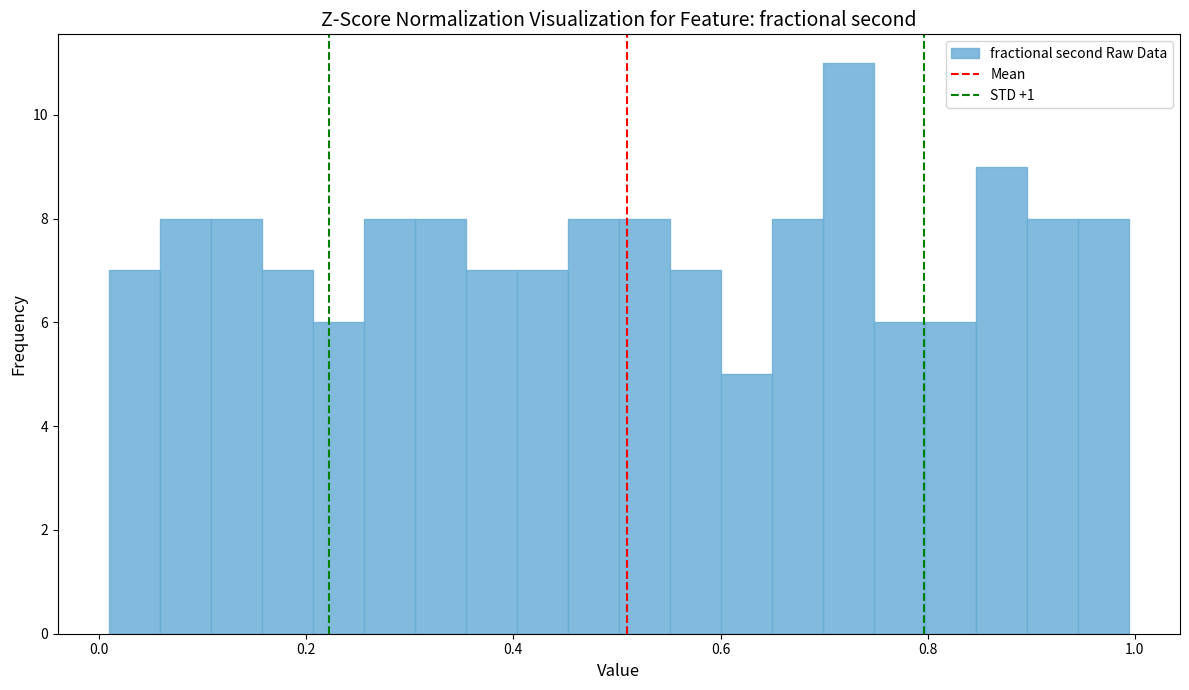

Around what value on the x-axis is the tallest bar? Give the approximate position of its centre, as read against the axis.

0.72